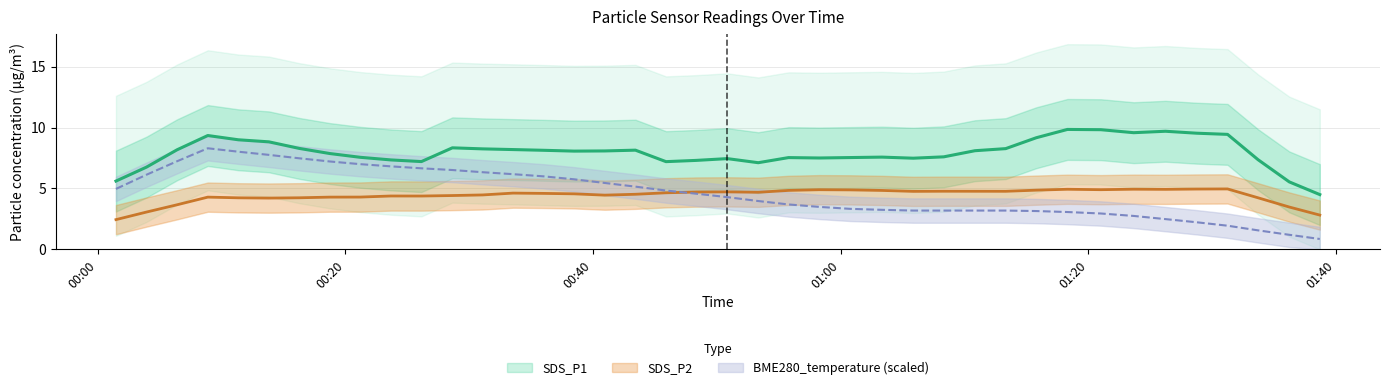

True or false: SDS_P2 and SDS_P1 cross at least once.

False